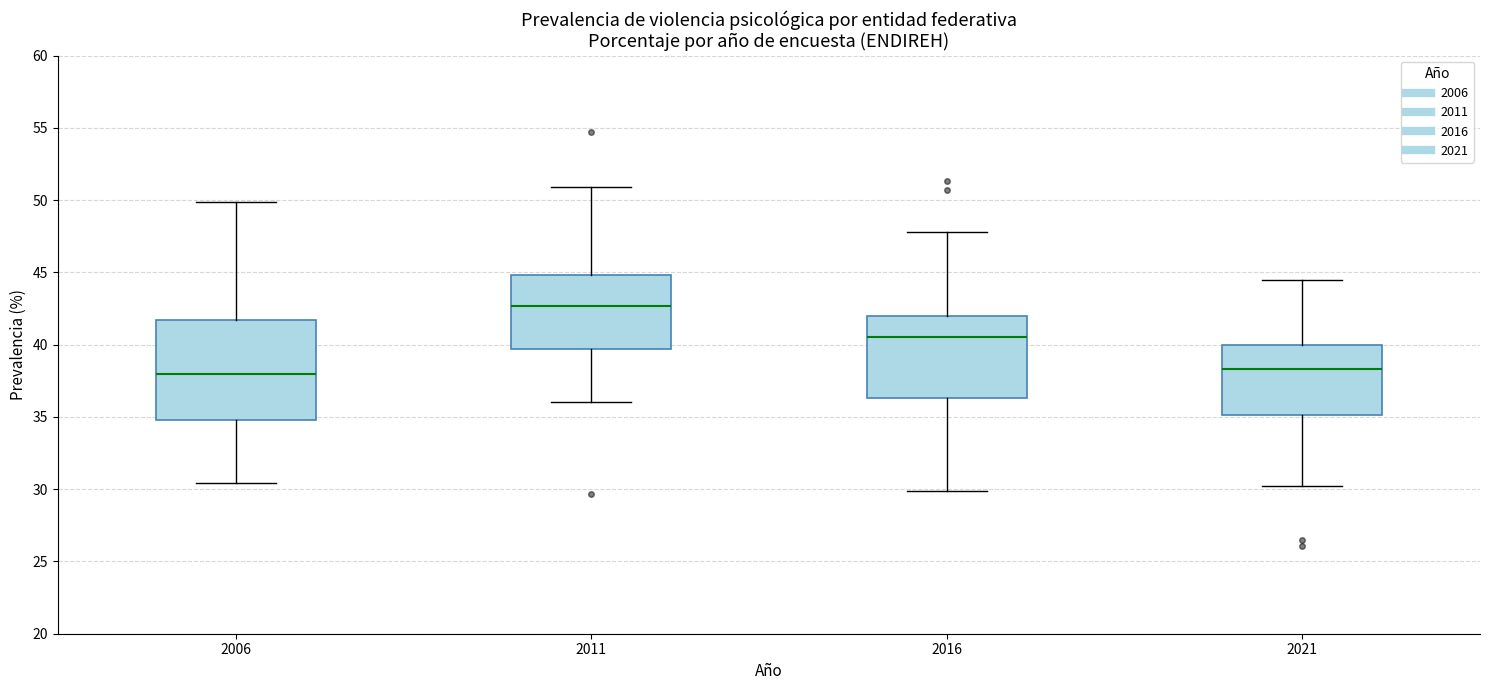

Where does the lower whisker of the box at x = 2016 end on the y-axis? The values are not printed on the chart, so give them approximately, as read against the axis.

30.0